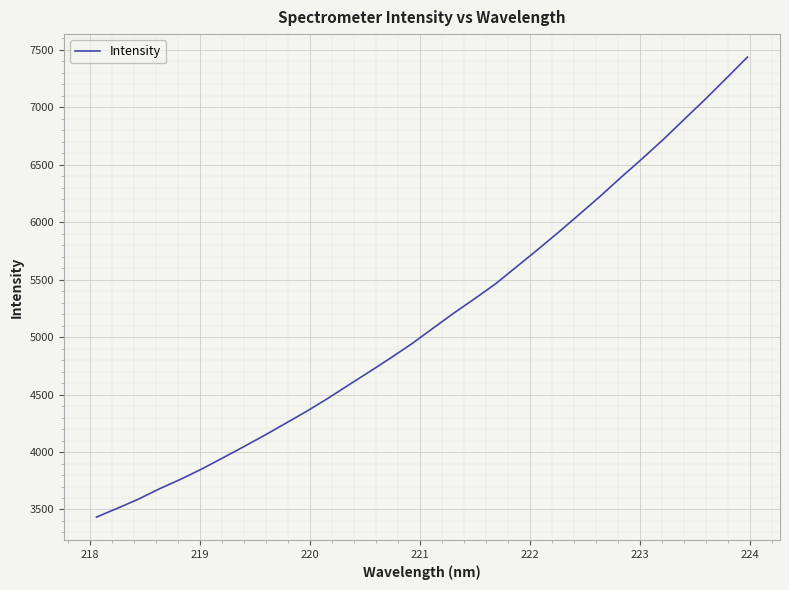

What is the minimum value shown in the chart?

3433.6